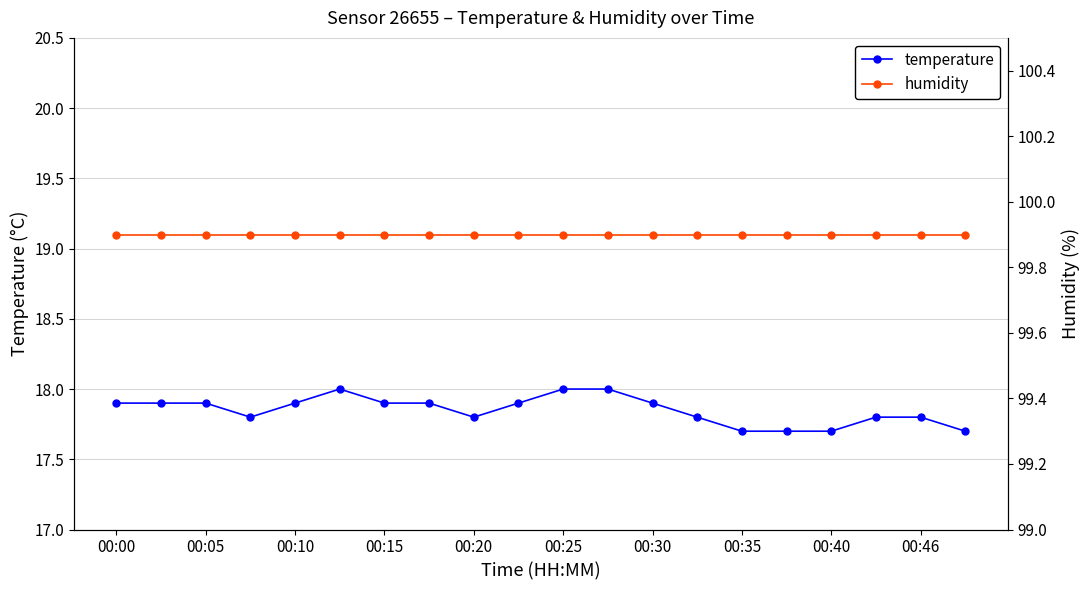

Which series has the largest total across all categories?

humidity